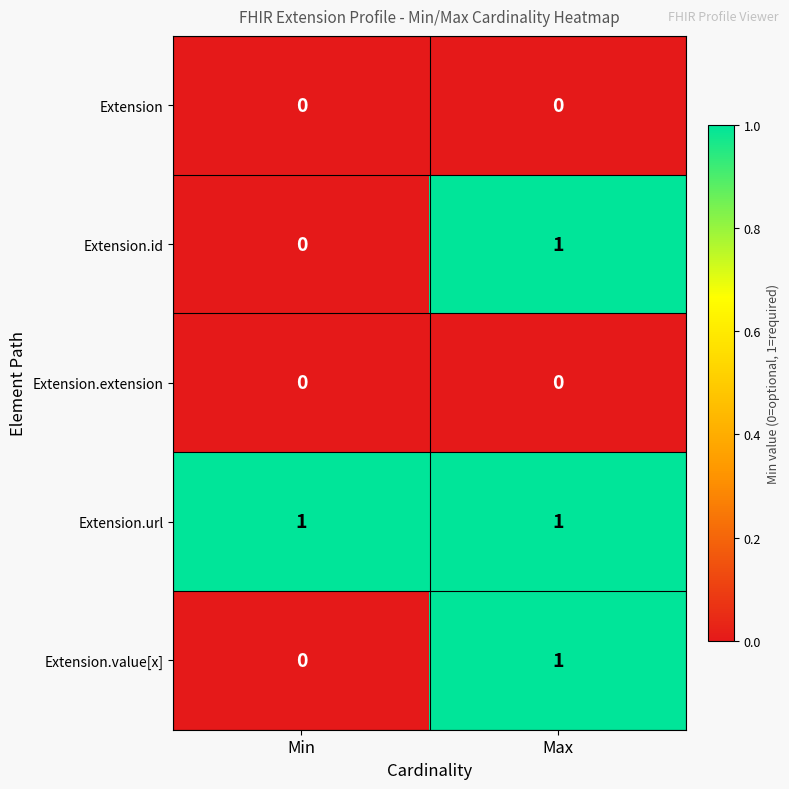

Which series has the largest total across all categories?

Extension.url